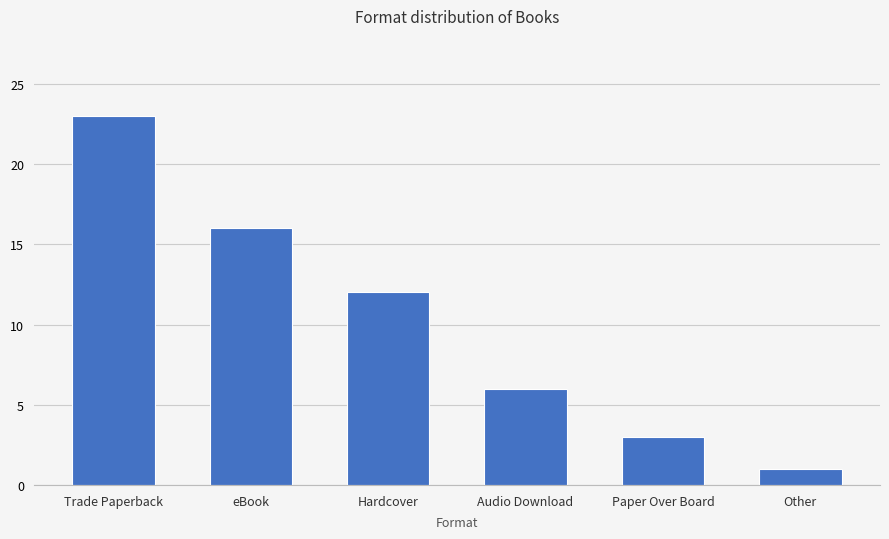

What is the label of the 5th bar from the left?

Paper Over Board